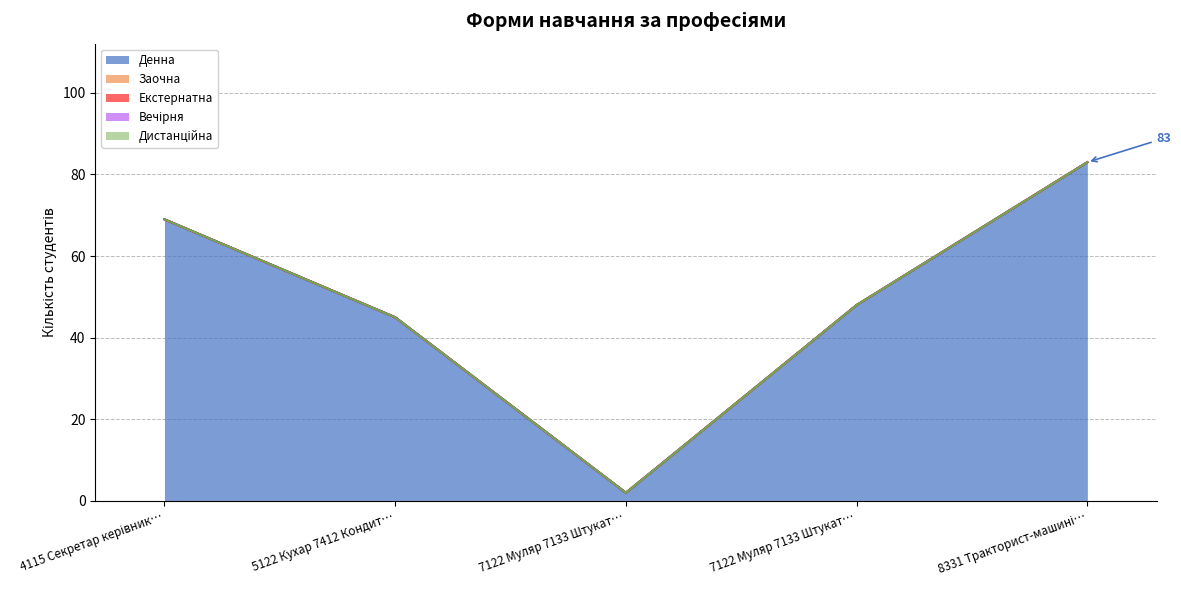

Reading right to left, transcribe all the data shown in this chart.

Денна: 8331 Тракторист-машиніст=83	7122 Муляр 7133 Штукатур 7124 Столяр=48	7122 Муляр 7133 Штукатур 7122 Столяр=2	5122 Кухар 7412 Кондитер=45	4115 Секретар керівника=69
Заочна: 8331 Тракторист-машиніст=0	7122 Муляр 7133 Штукатур 7124 Столяр=0	7122 Муляр 7133 Штукатур 7122 Столяр=0	5122 Кухар 7412 Кондитер=0	4115 Секретар керівника=0
Екстернатна: 8331 Тракторист-машиніст=0	7122 Муляр 7133 Штукатур 7124 Столяр=0	7122 Муляр 7133 Штукатур 7122 Столяр=0	5122 Кухар 7412 Кондитер=0	4115 Секретар керівника=0
Вечірня: 8331 Тракторист-машиніст=0	7122 Муляр 7133 Штукатур 7124 Столяр=0	7122 Муляр 7133 Штукатур 7122 Столяр=0	5122 Кухар 7412 Кондитер=0	4115 Секретар керівника=0
Дистанційна: 8331 Тракторист-машиніст=0	7122 Муляр 7133 Штукатур 7124 Столяр=0	7122 Муляр 7133 Штукатур 7122 Столяр=0	5122 Кухар 7412 Кондитер=0	4115 Секретар керівника=0